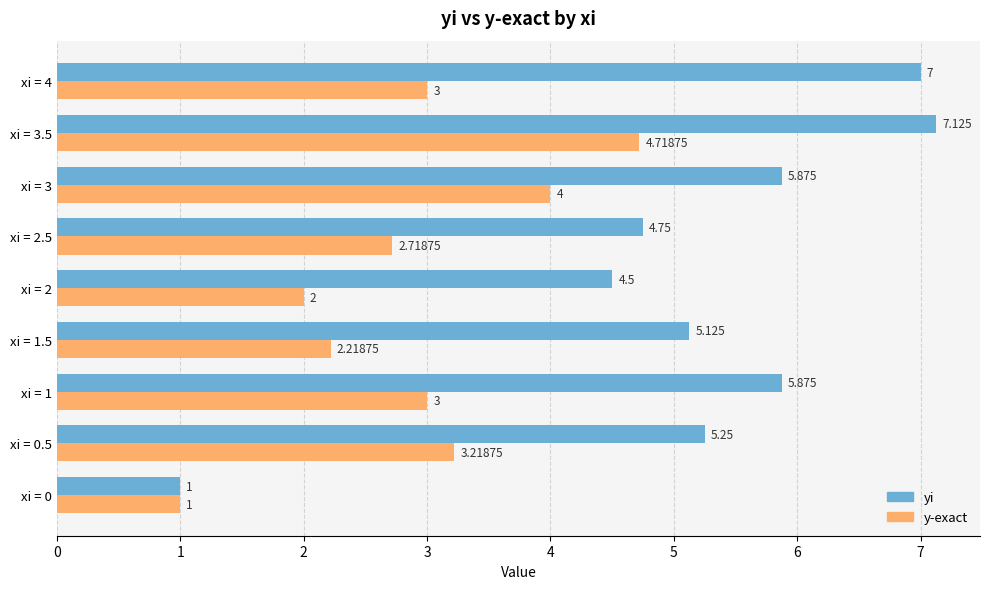

What is the difference between the maximum and minimum values in the y-exact series?

3.7